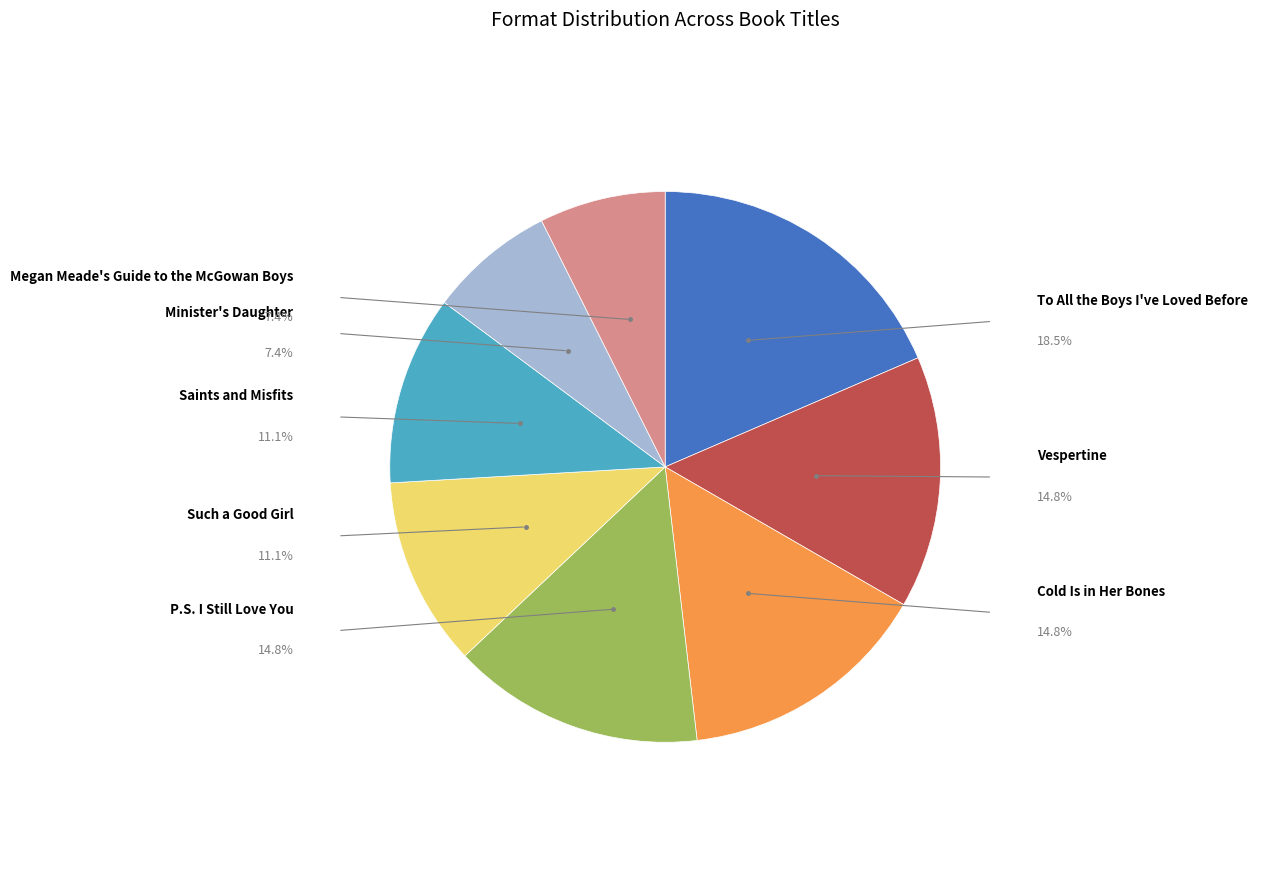

Is there a majority slice in this chart?

No